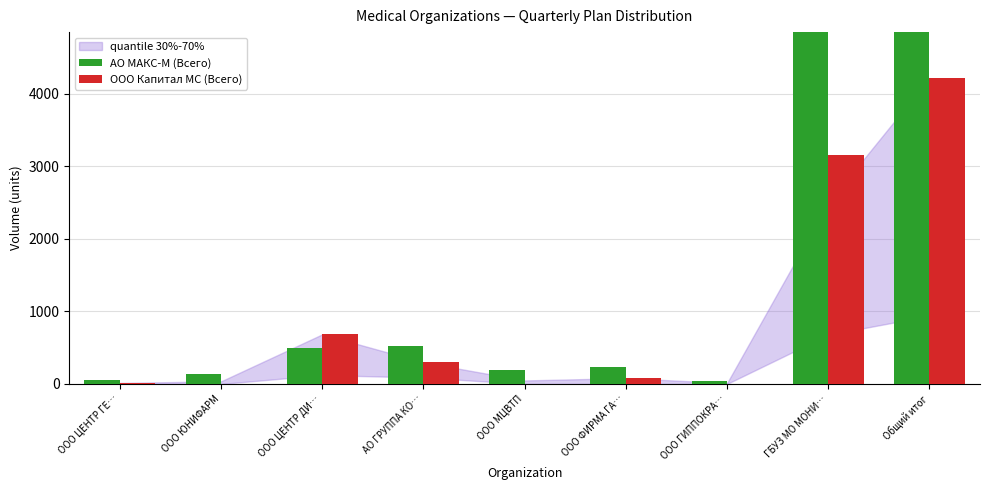

What is the value of the АО МАКС-М (Всего) bar at the 4th from the left?

529